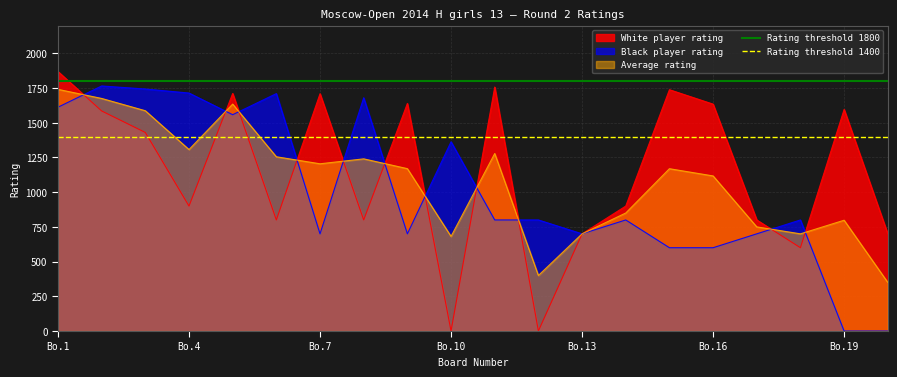

What is the lowest value of the Average rating series?

350.0